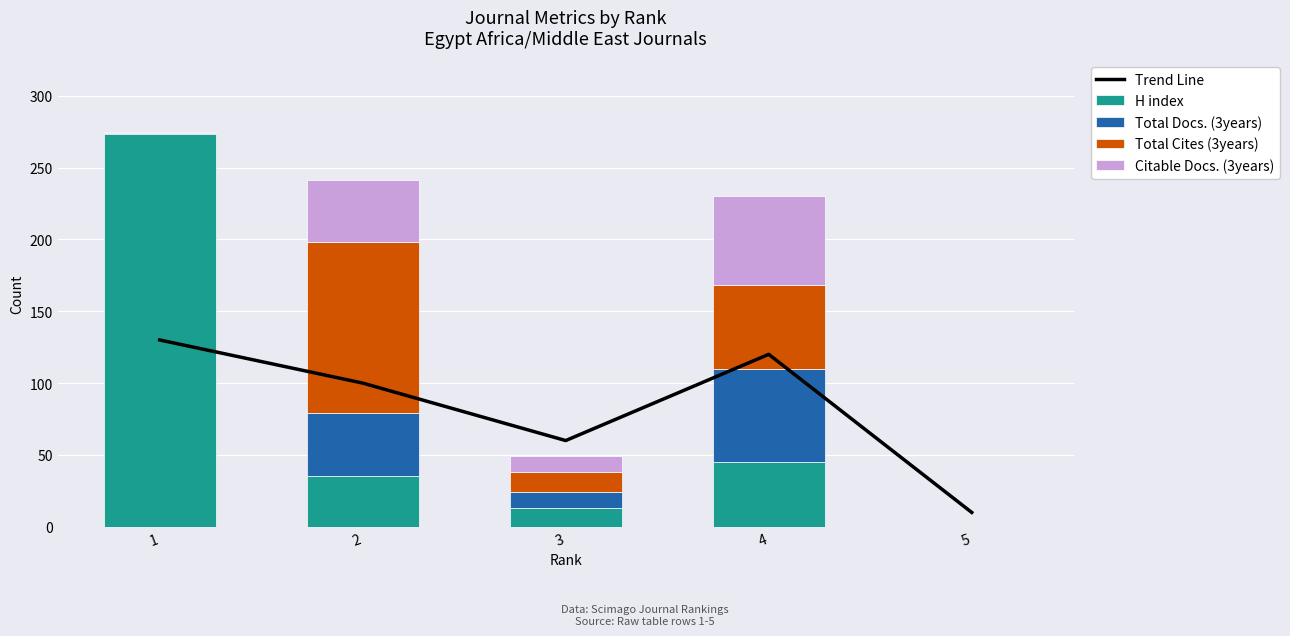

How many positive values does the H index series have?

4